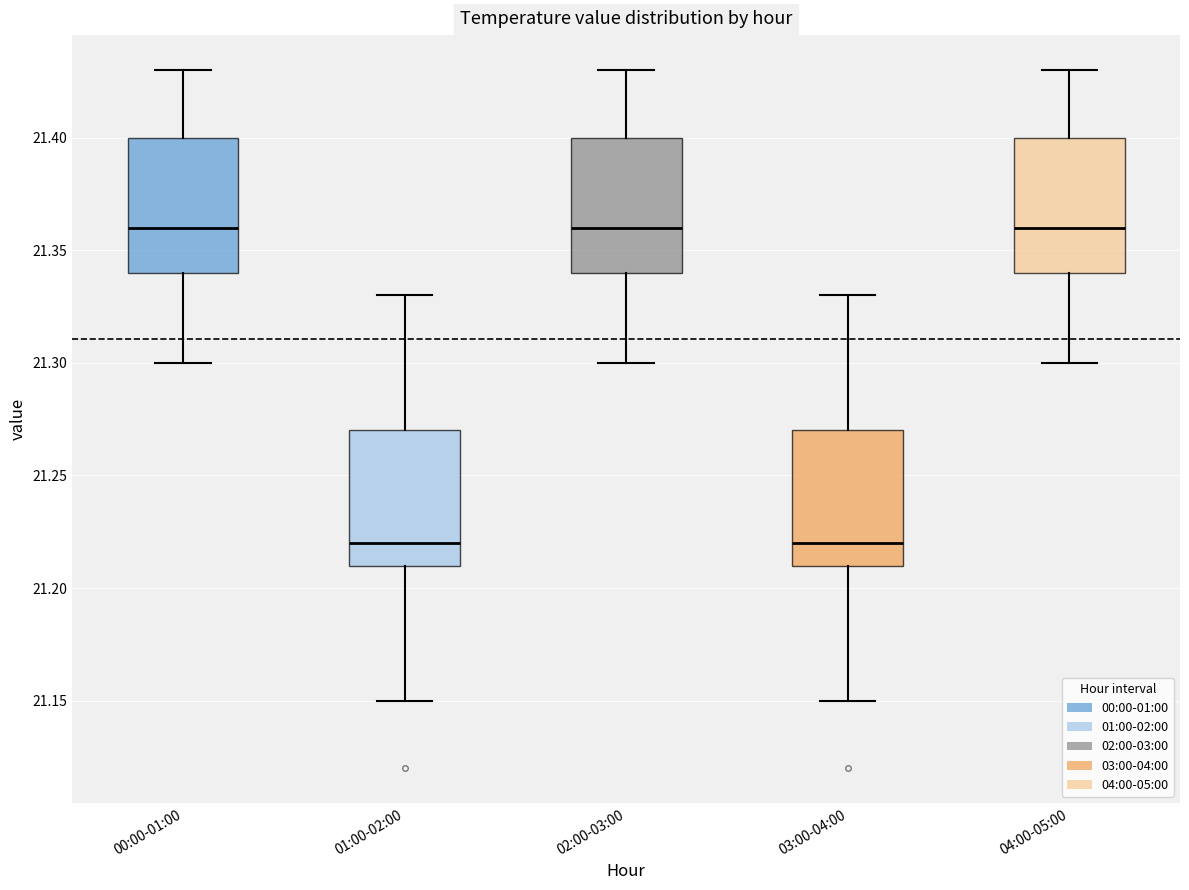

Where does the median line of the box for 04:00-05:00 sit on the y-axis? The values are not printed on the chart, so give them approximately, as read against the axis.

21.36